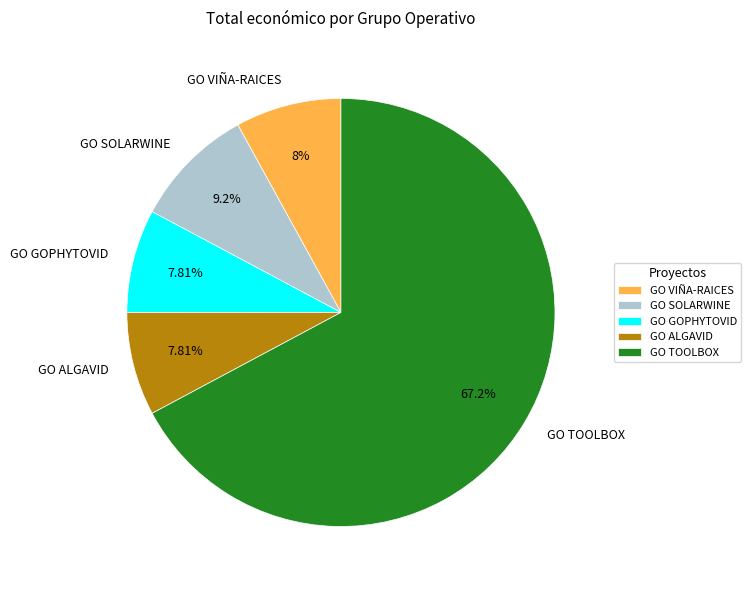

How much of the chart is everything except GO TOOLBOX?

32.8%